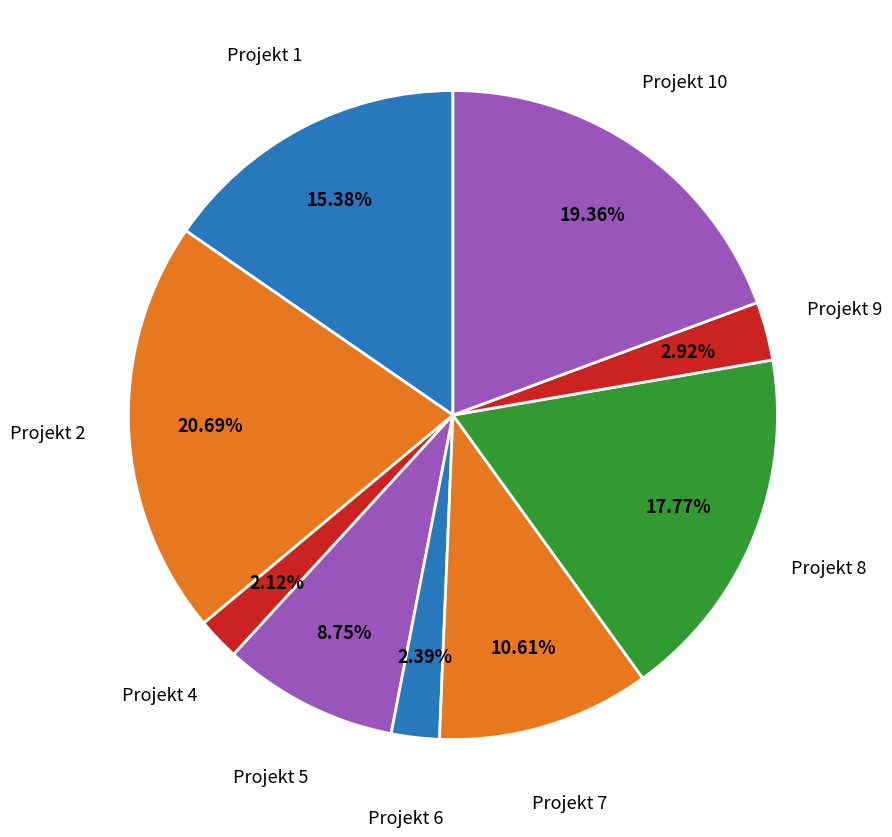

How many slices are in this pie chart?

9